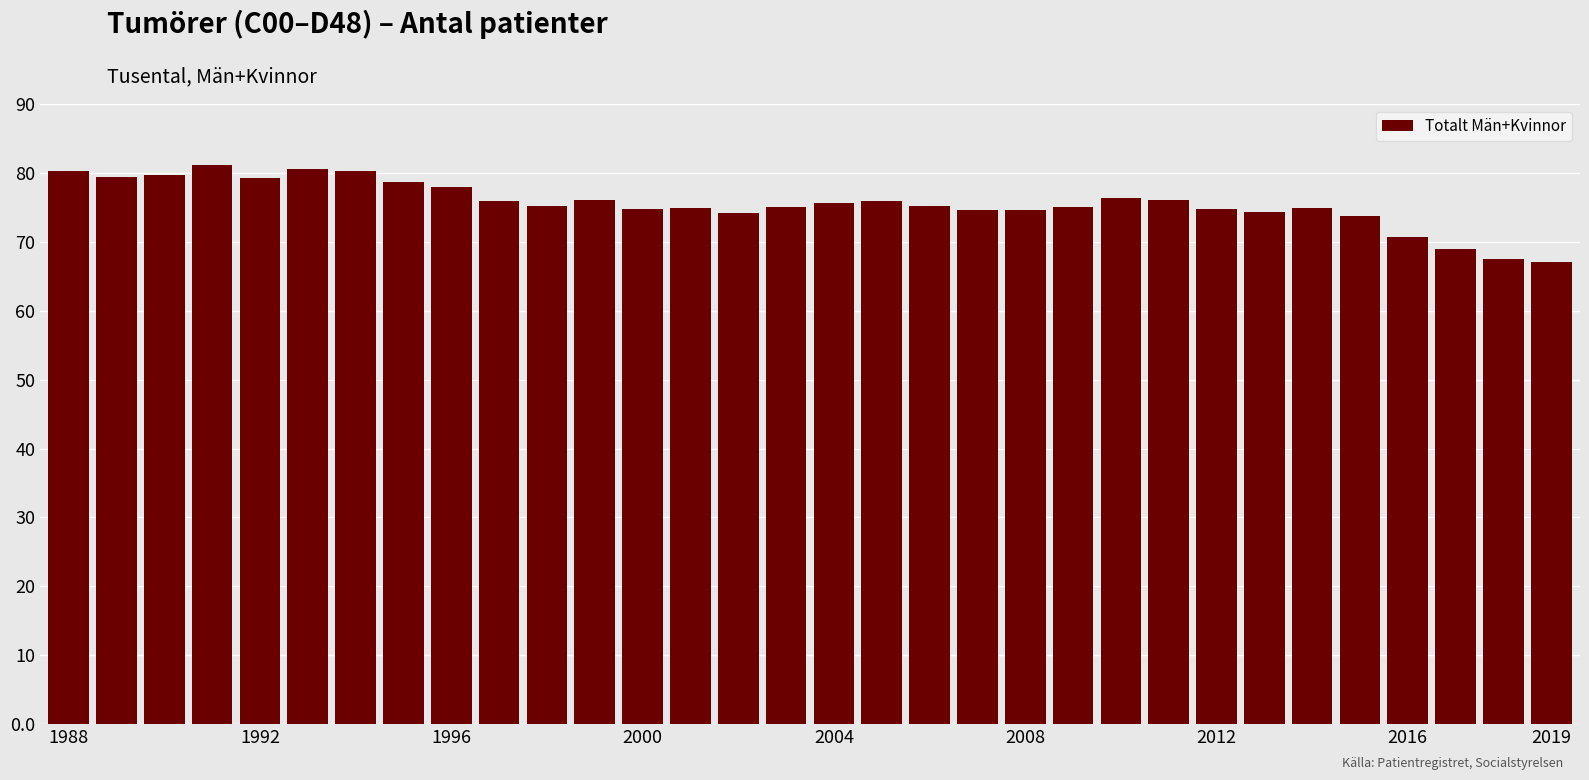

What is the sum of all values?

2418920